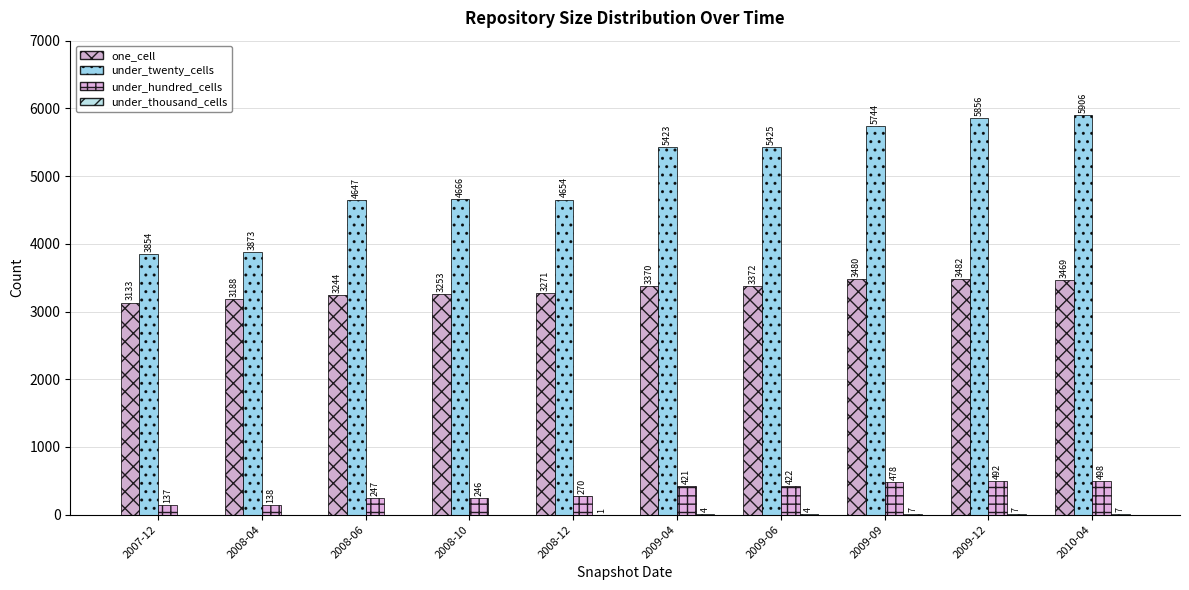

What is the difference between the maximum and minimum values in the under_thousand_cells series?

7